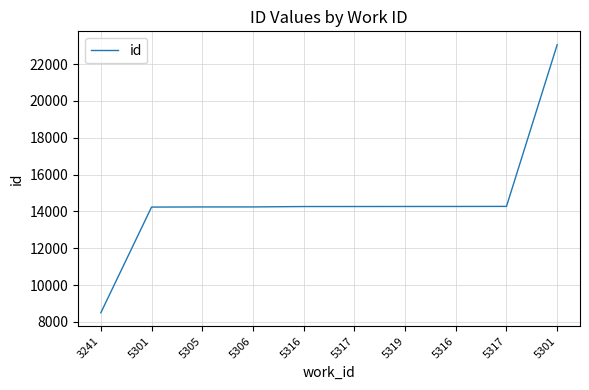

True or false: the data has more than 1 interior local peaks.

False